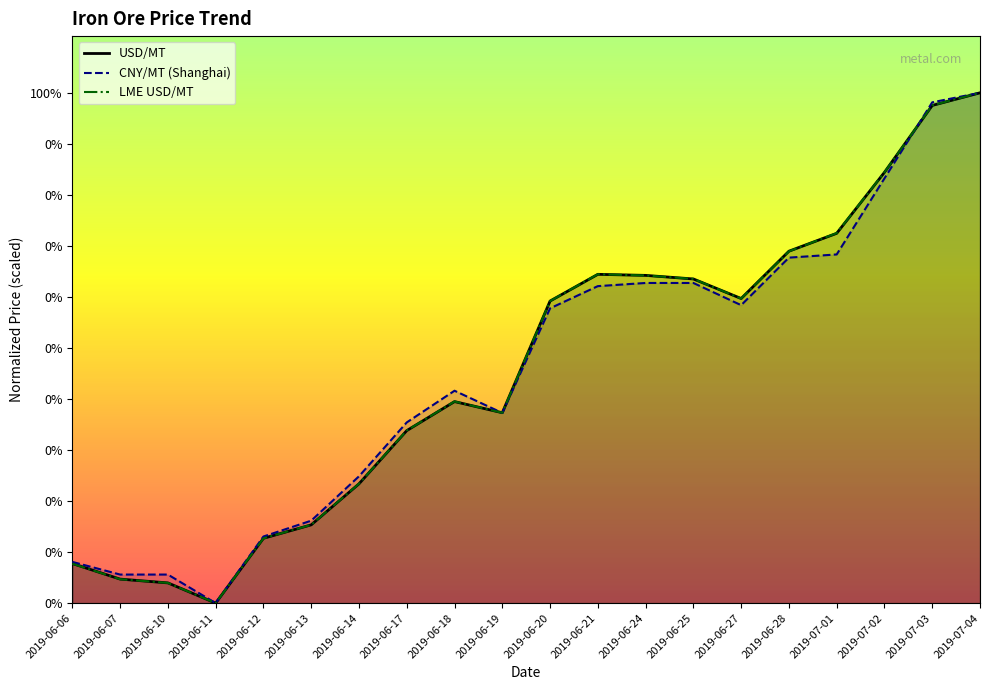

List the series in order of their peak value, lowest first.

USD/MT, CNY/MT (Shanghai), LME USD/MT